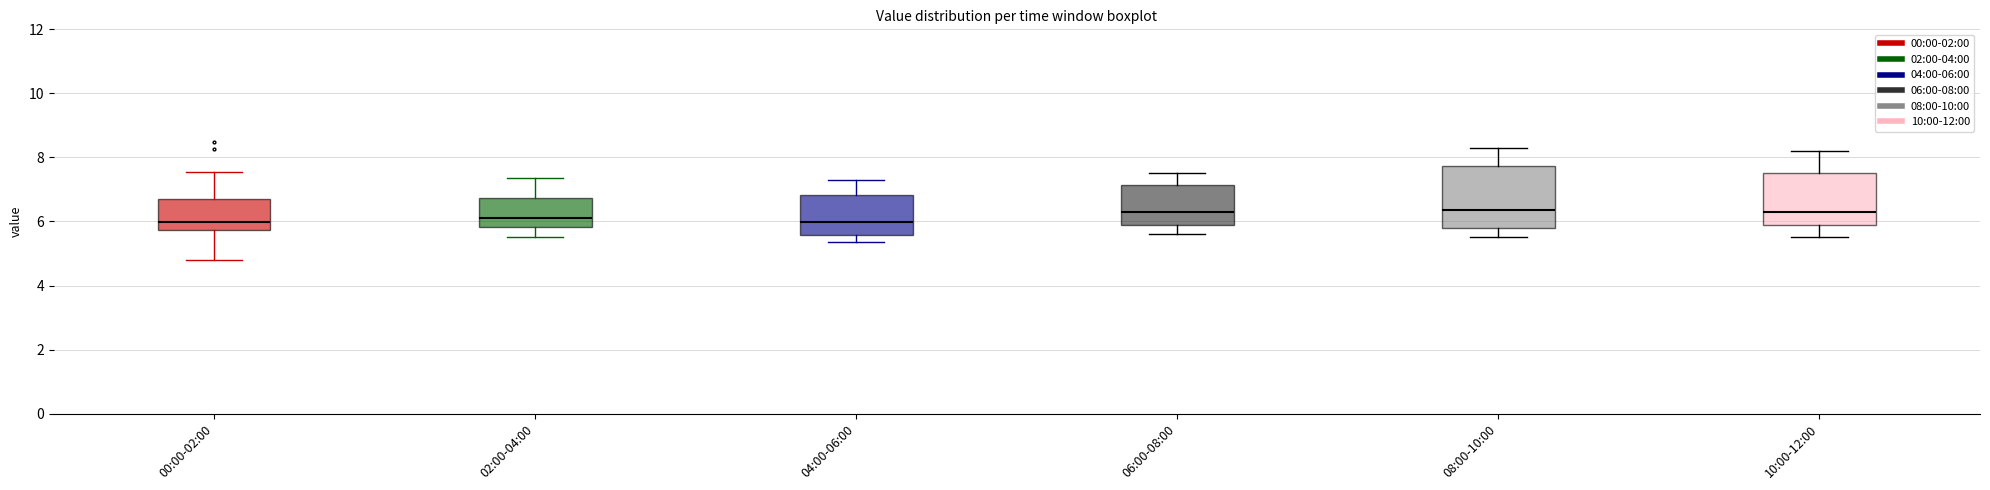

Comparing the boxes themselves (not the whiskers), which one is the tallest?

08:00-10:00